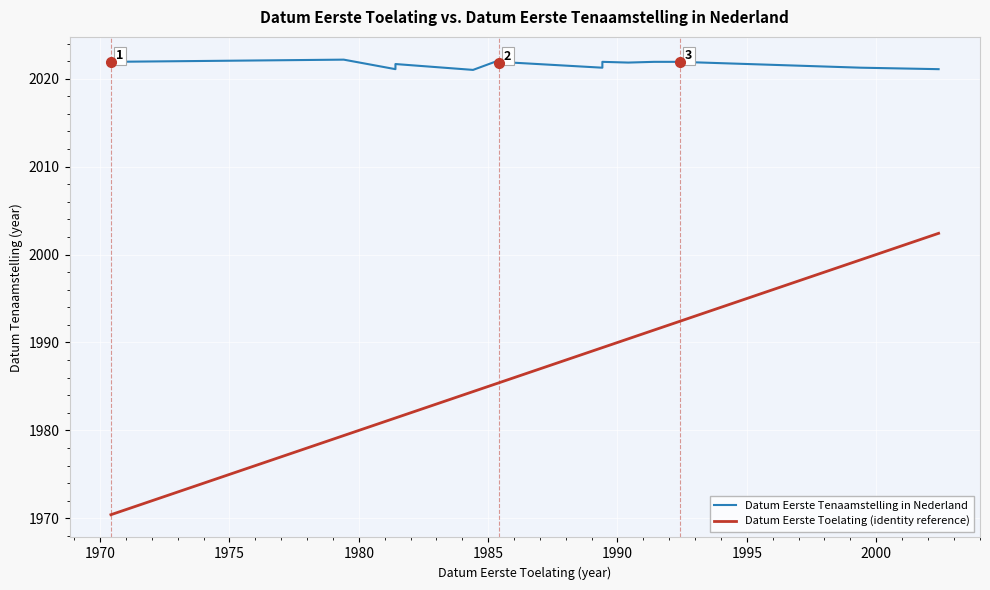

Does the chart display data point markers on the line(s)?

No